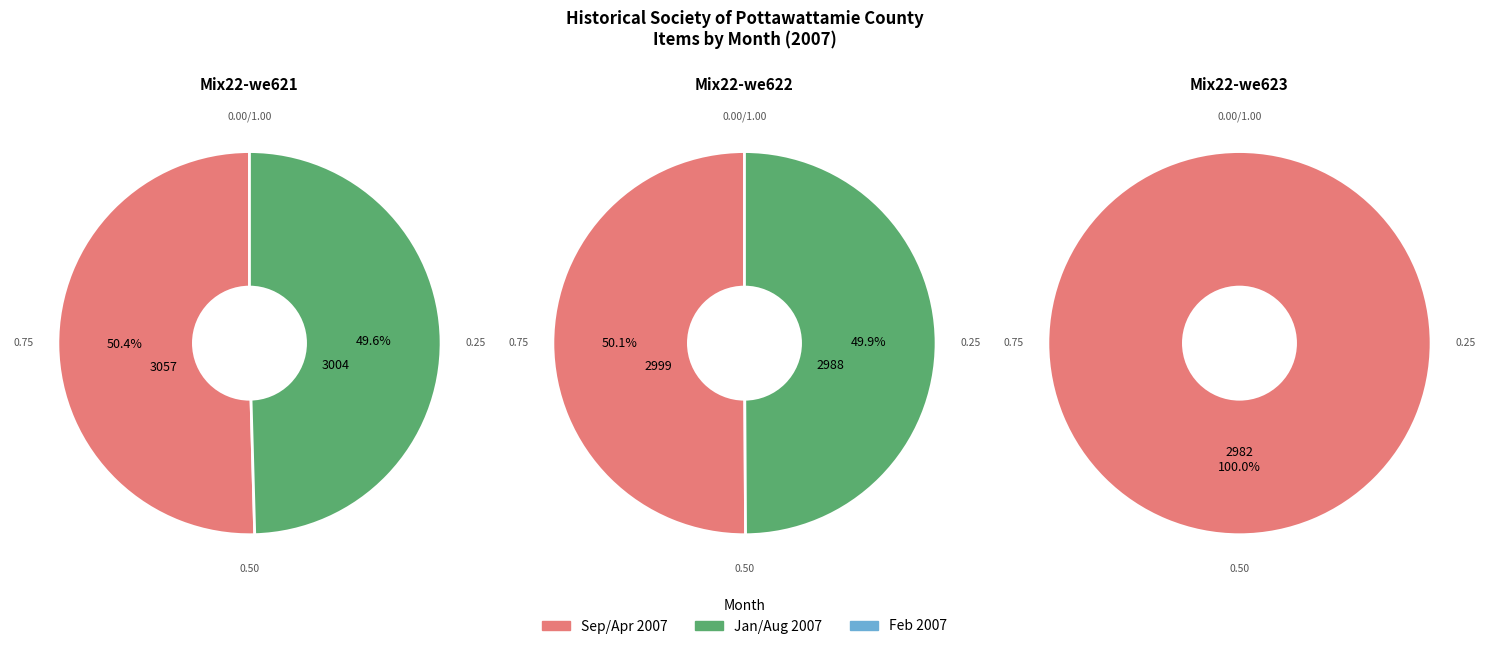

True or false: January 2007 accounts for 25% of the total.

False